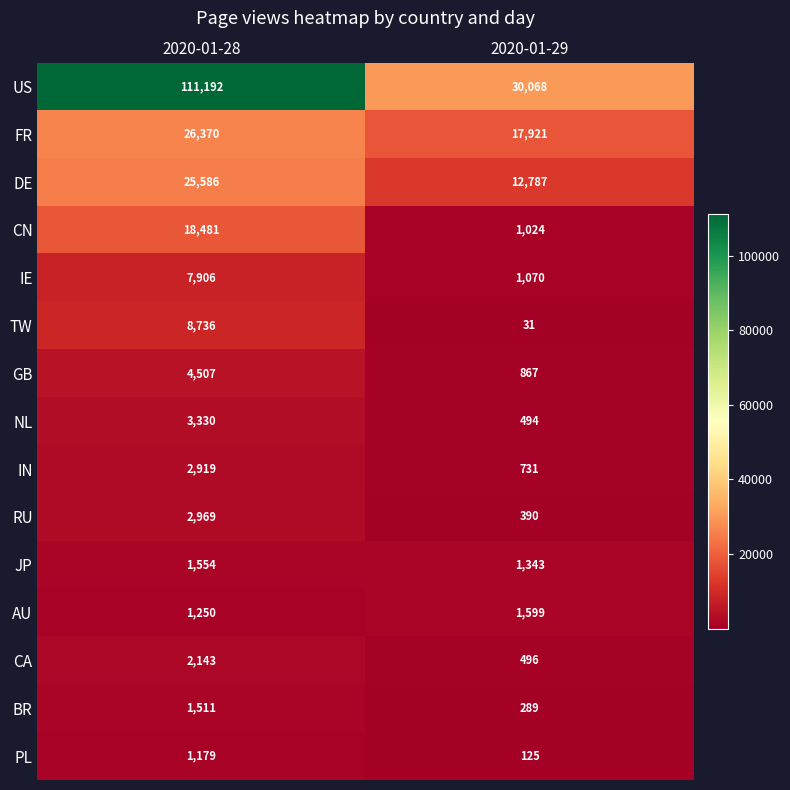

Where is FR nearest to the value 22145?

2020-01-29